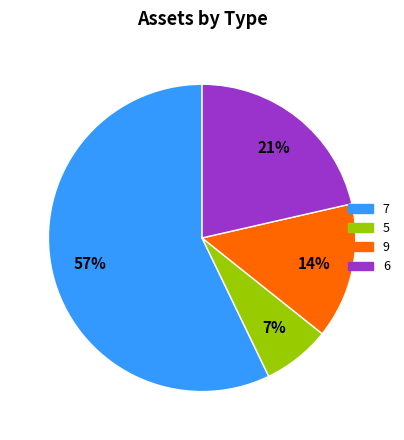

Which has a higher value, 7 or 5?

7